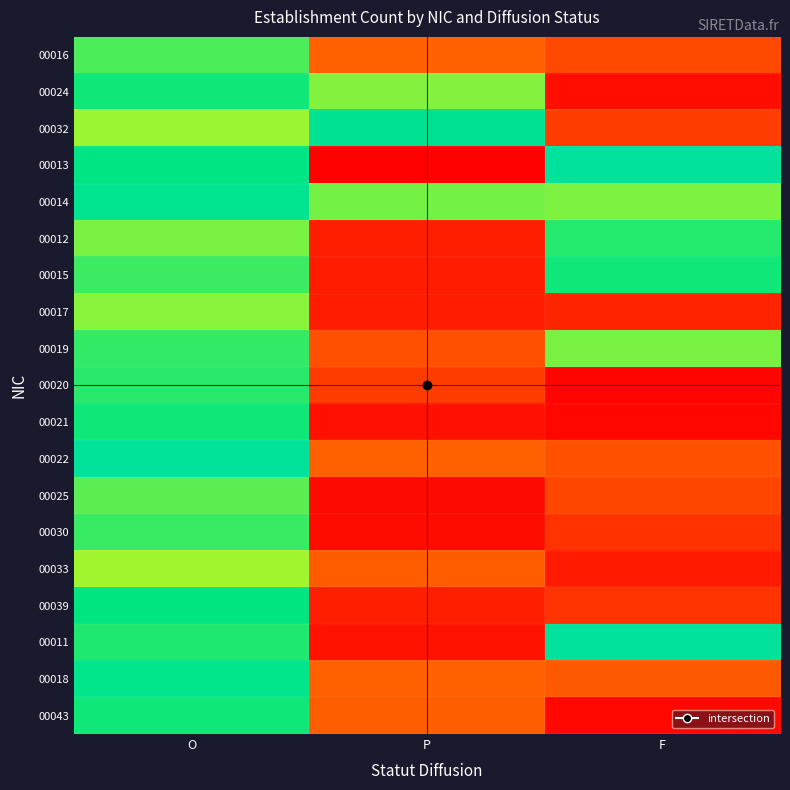

Rank the series by their maximum value, from highest to lowest.

00013, 00011, 00022, 00032, 00014, 00018, 00039, 00015, 00021, 00024, 00043, 00012, 00020, 00019, 00030, 00016, 00025, 00017, 00033